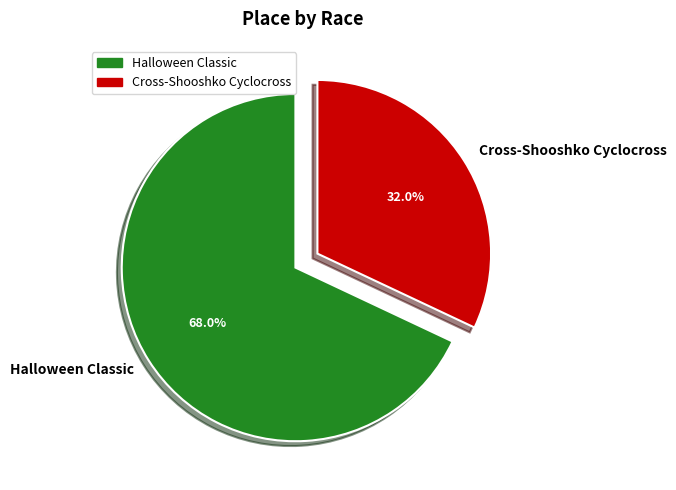

Is it true that Cross-Shooshko Cyclocross is 24% of the pie?

False